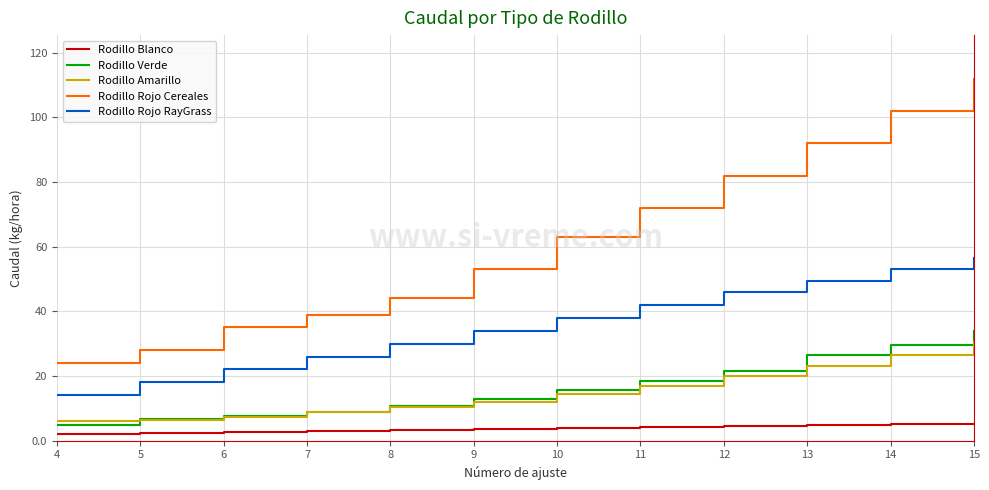

What is the difference between the second highest and second lowest values in the Rodillo Rojo Cereales series?

74.0